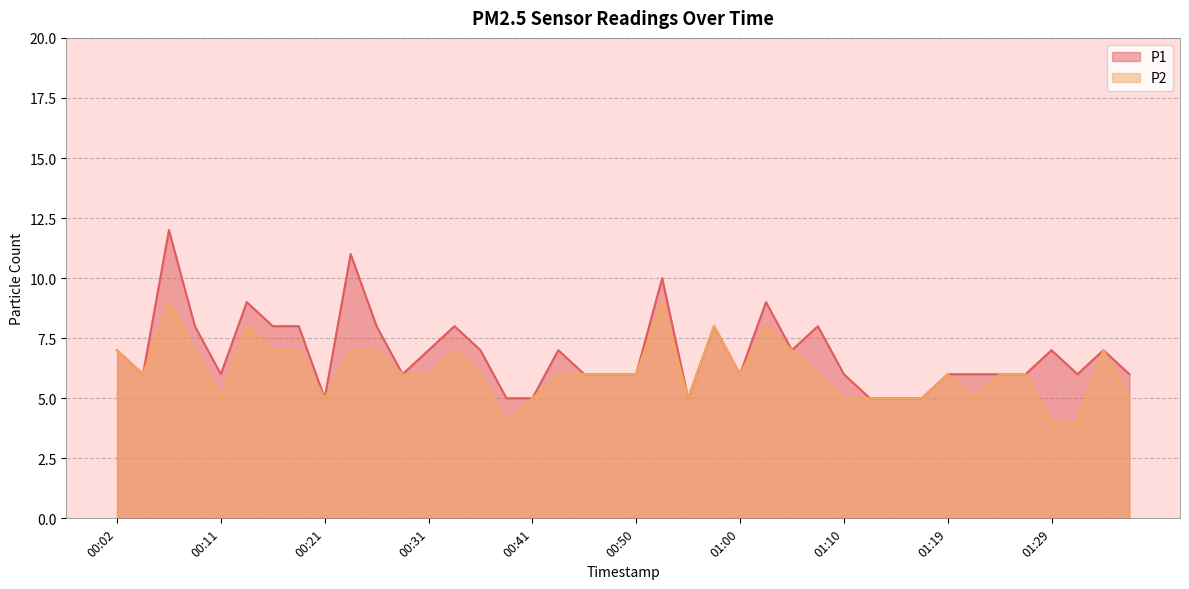

At which category is the sum across all series the highest?

00:07